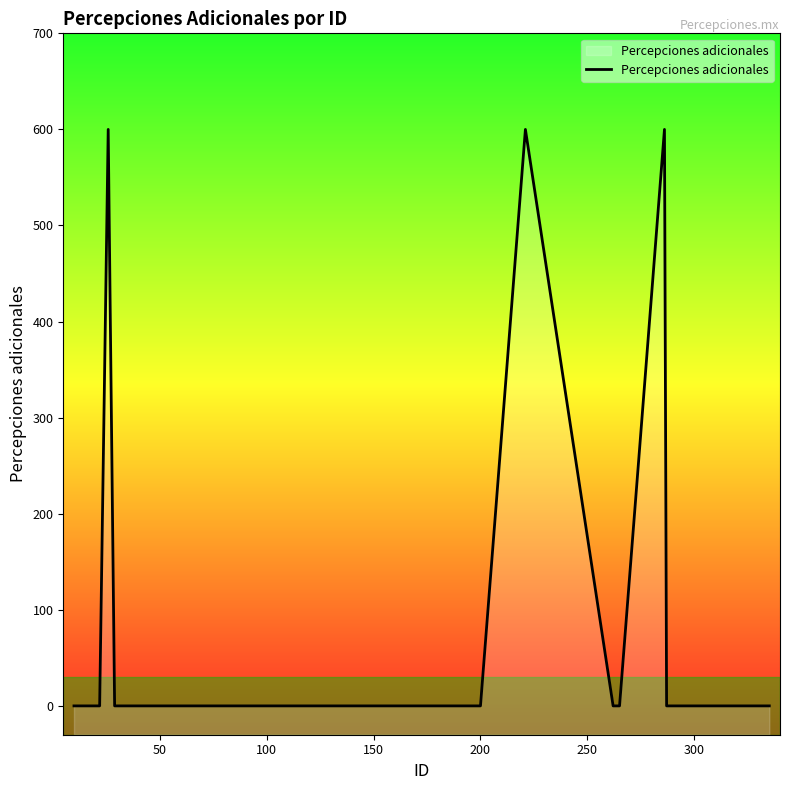

What is the maximum value shown in the chart?

600